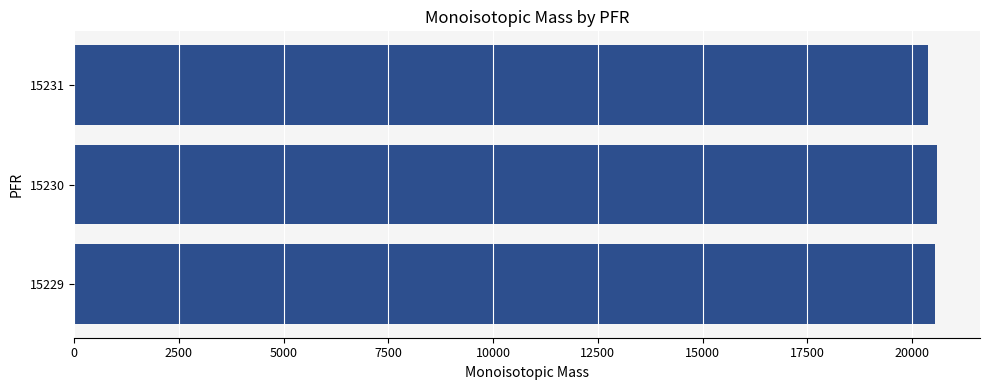

The value at 15230 is 13819.3. True or false?

False